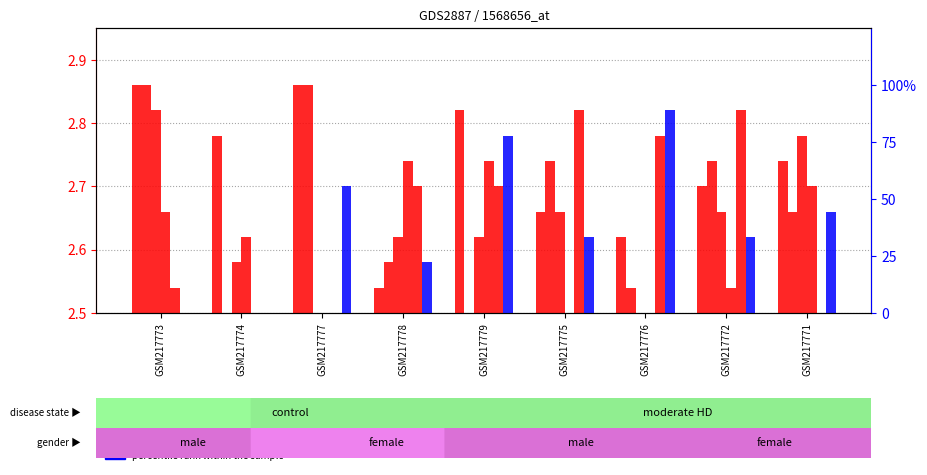

How many data points in percentile rank within the sample are less than 33?

3